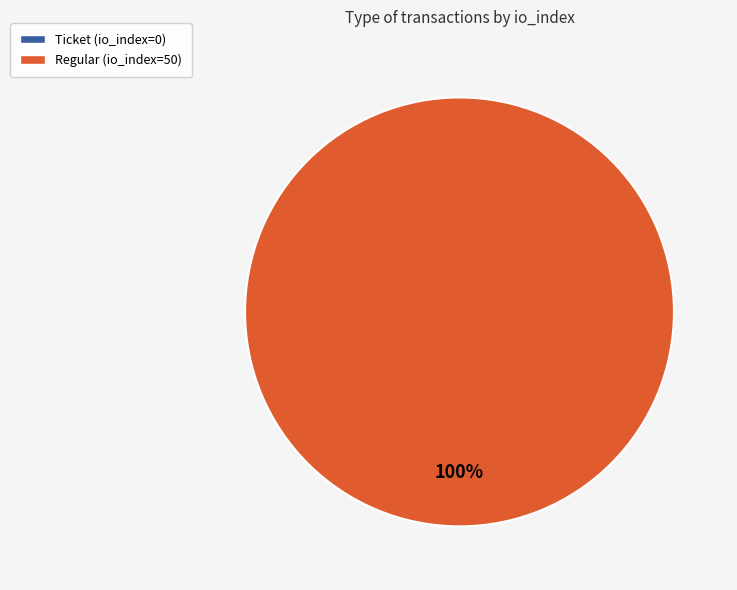

Is there a majority slice in this chart?

Yes